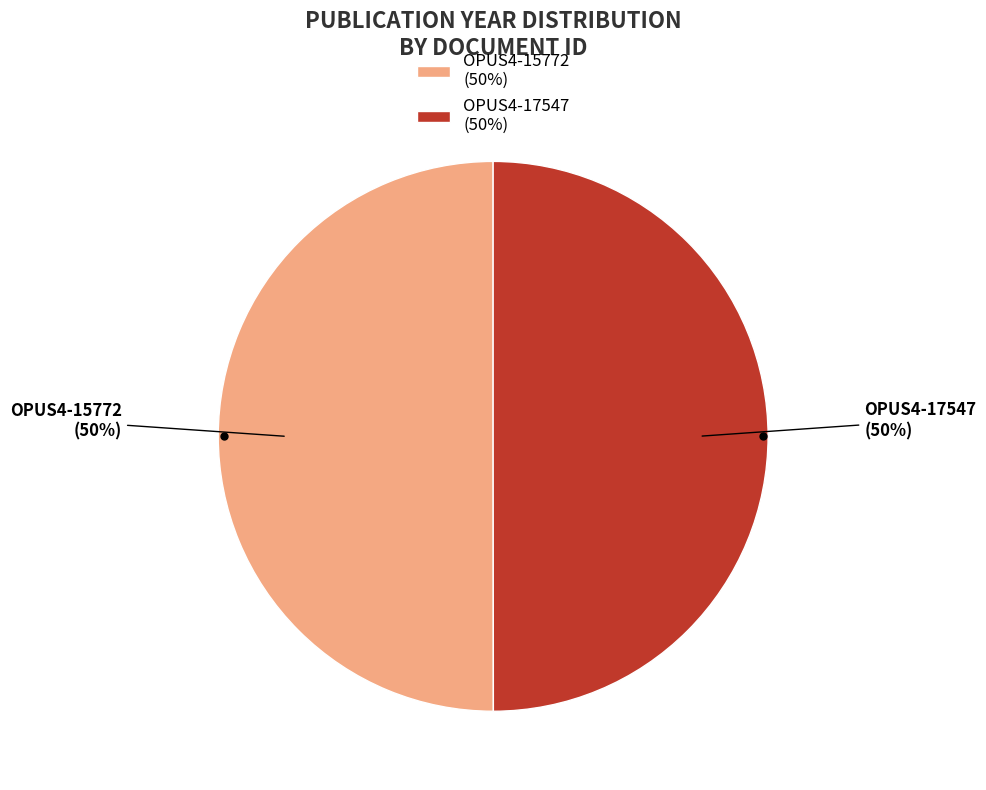

To the nearest percent, what portion does OPUS4-15772 (50%) represent?

50%